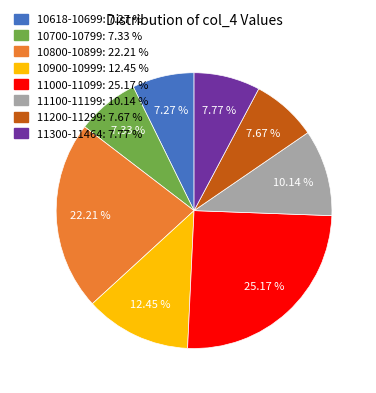

Does any single category account for the majority?

No